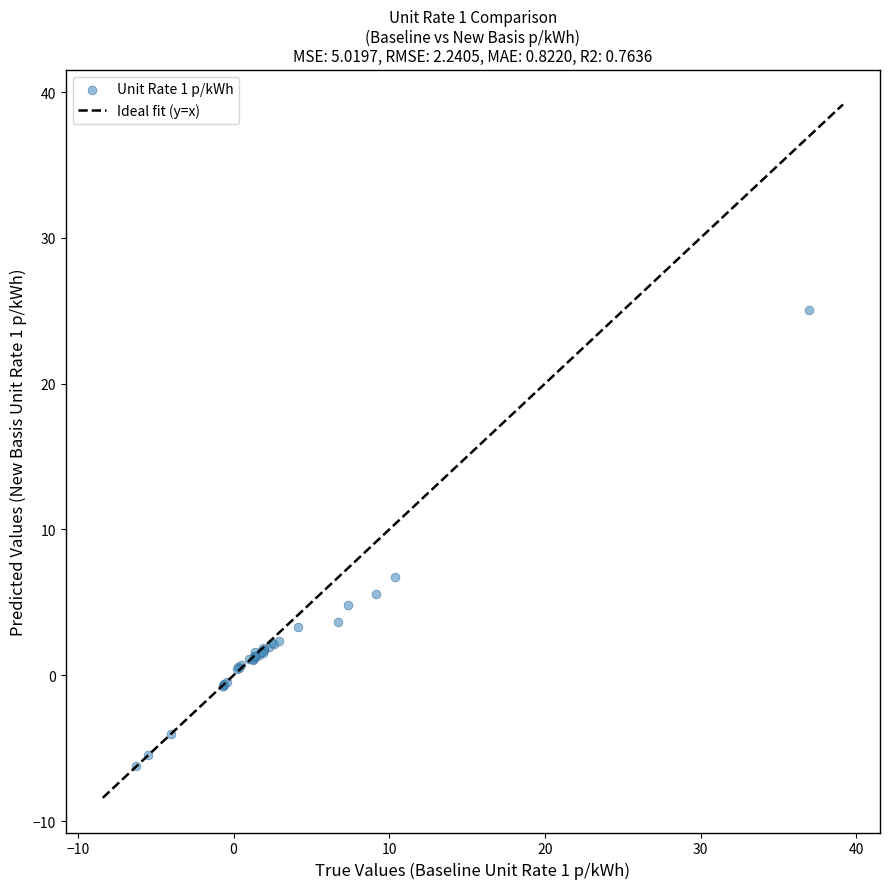

What Y value in the scatter plot is closest to 9?

6.8